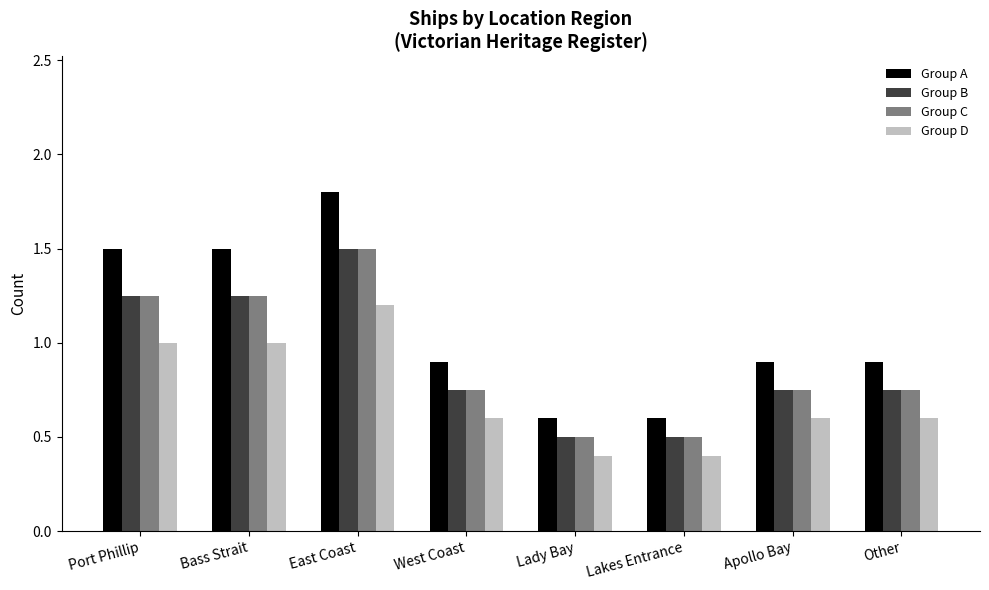

At which category is the sum across all series the highest?

East Coast